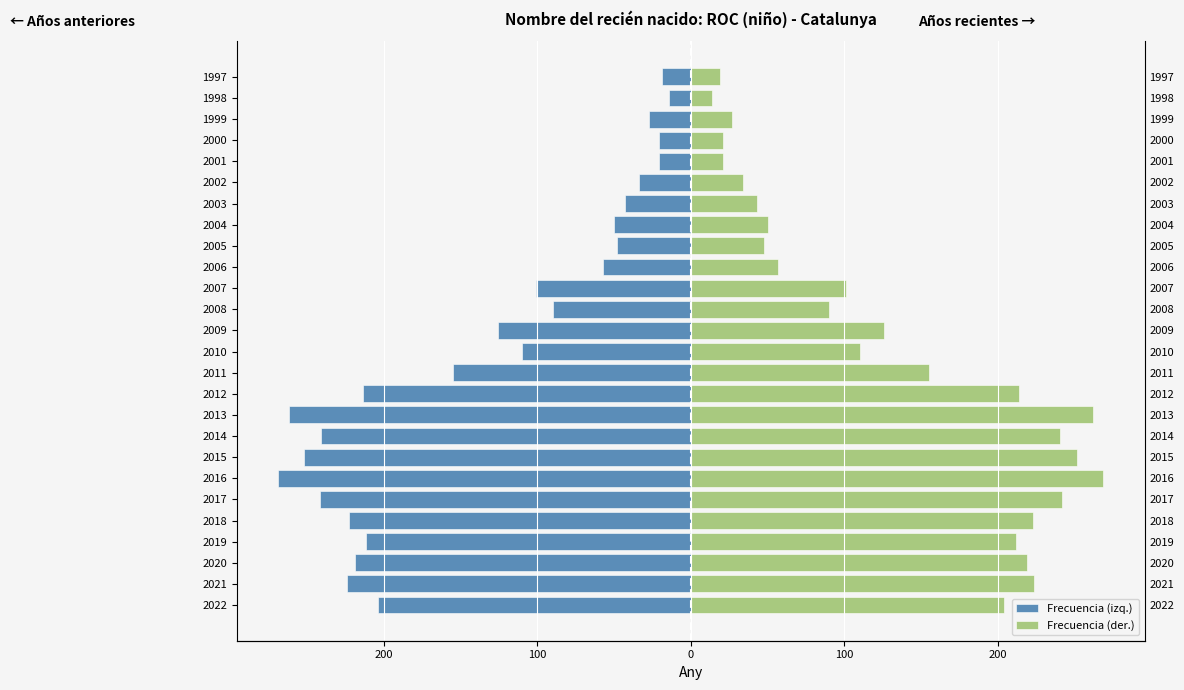

Is the value of Frecuencia (izq.) at 1998 greater than the value of Frecuencia (der.) at 2006?

No